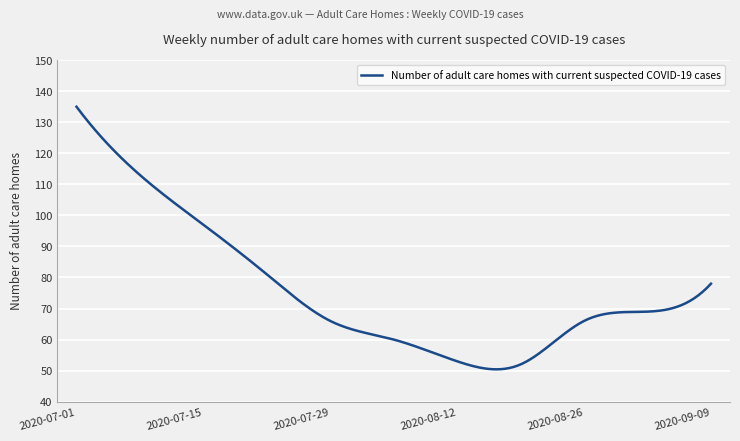

What is the difference between the maximum and minimum values?

84.6